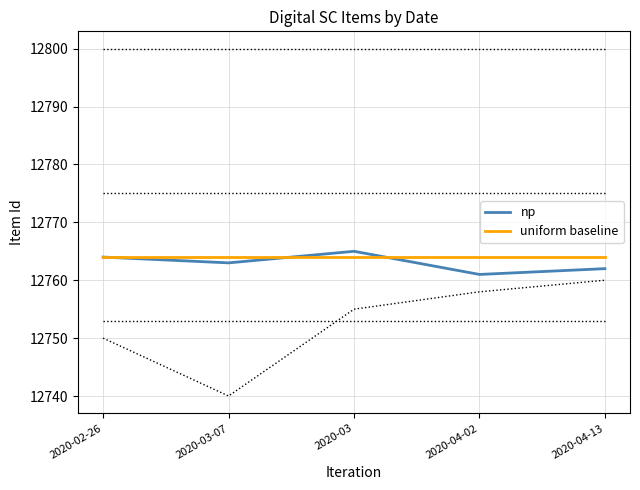

Reading left to right, list all the values displayed in this chart.

np: 12764	12763	12765	12761	12762
uniform baseline: 12764	12764	12764	12764	12764